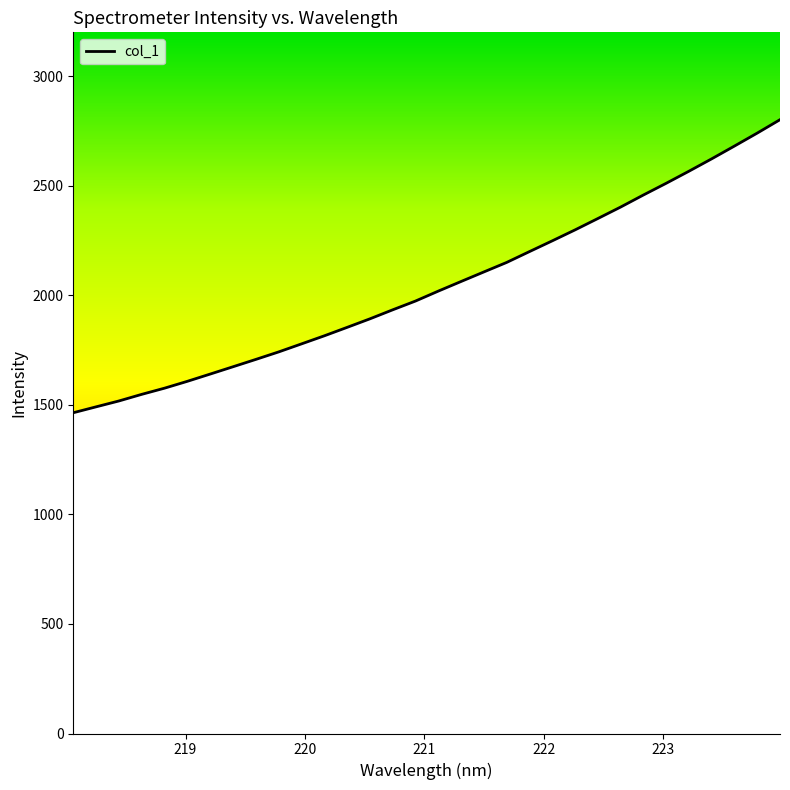

What is the difference between the second highest and second lowest values?

1249.3